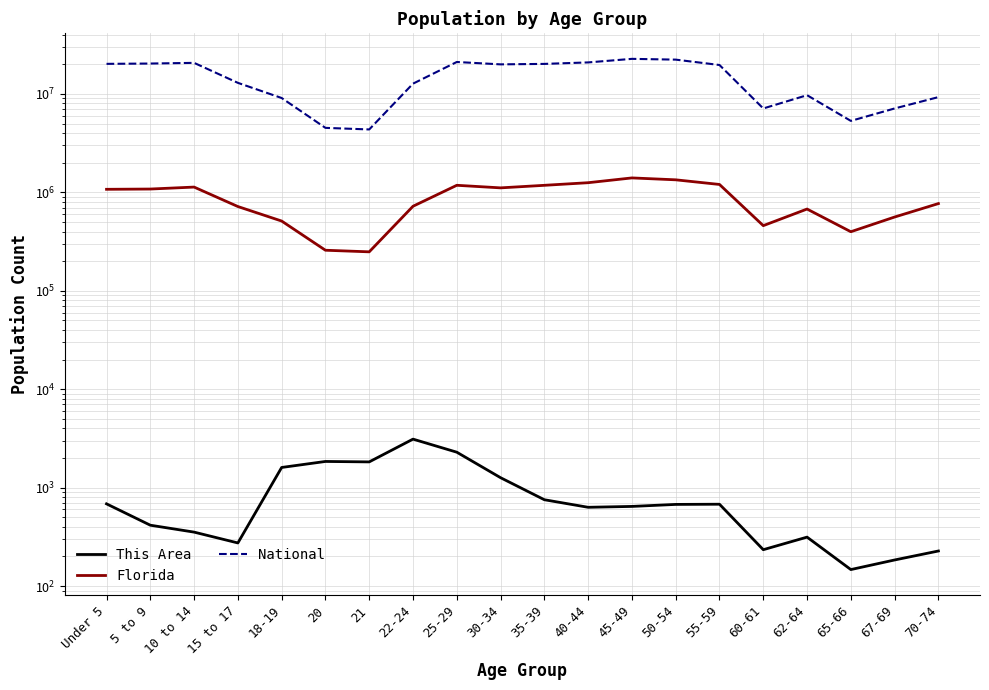

Reading right to left, what are all the values shown in this chart?

This Area: 227	184	147	314	234	678	675	644	631	753	1261	2290	3109	1825	1844	1602	274	353	415	684
Florida: 768707	561316	397917	676499	458751	1202418	1340291	1401202	1252787	1178467	1110318	1179227	722126	248602	258030	510899	717483	1130847	1080255	1073506
National: 9278166	7115361	5319902	9704197	7113727	19664805	22298125	22708591	20890964	20179642	19962099	21101849	12712576	4354294	4519129	9086089	12954254	20677194	20348657	20201362